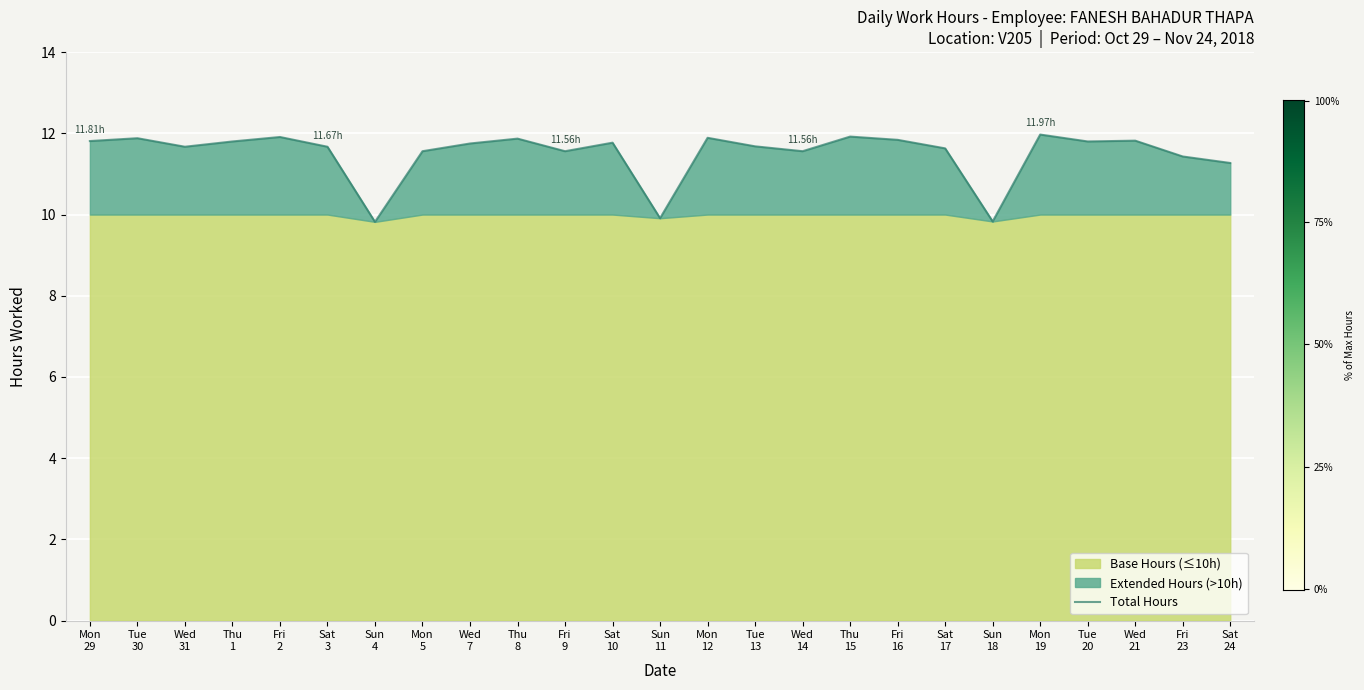

True or false: there are more than 0 points higher than both neighbors.

True